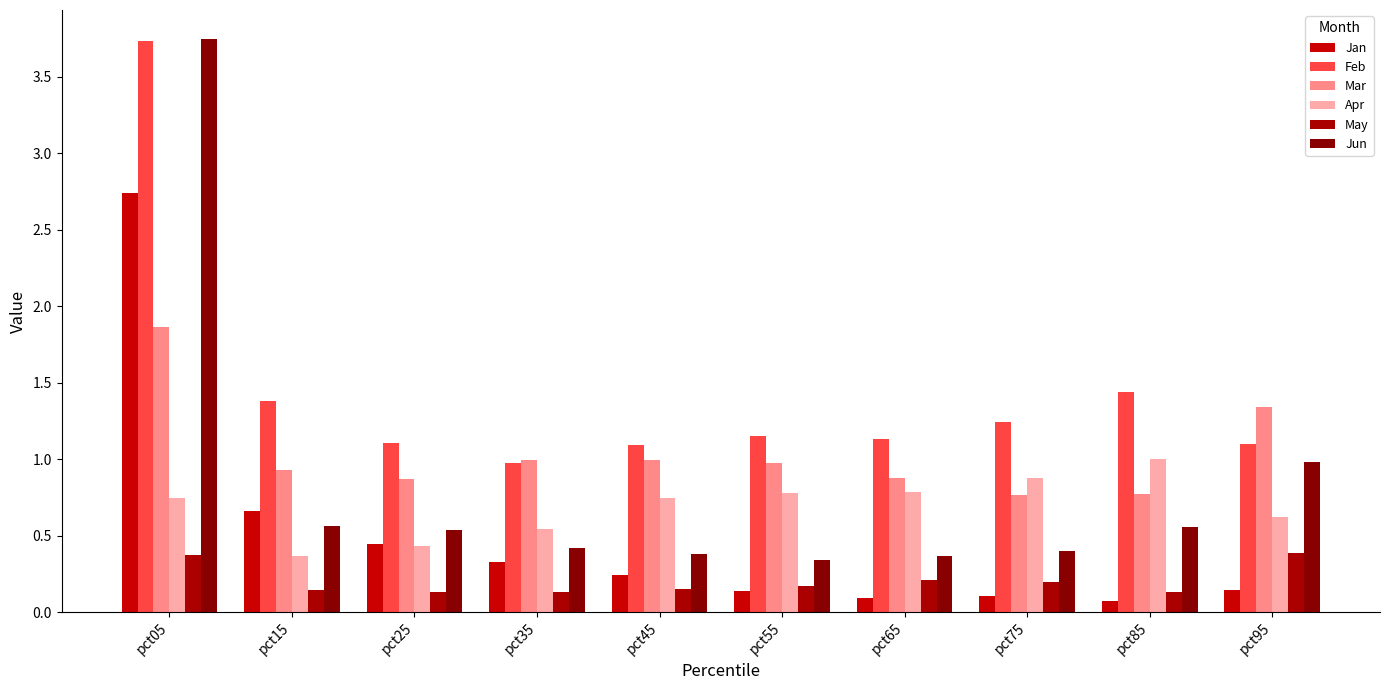

Reading left to right, extract all data points from this chart.

Jan: 2.7	0.7	0.4	0.3	0.2	0.1	0.1	0.1	0.1	0.1
Feb: 3.7	1.4	1.1	1.0	1.1	1.2	1.1	1.2	1.4	1.1
Mar: 1.9	0.9	0.9	1.0	1.0	1.0	0.9	0.8	0.8	1.3
Apr: 0.7	0.4	0.4	0.5	0.7	0.8	0.8	0.9	1.0	0.6
May: 0.4	0.1	0.1	0.1	0.2	0.2	0.2	0.2	0.1	0.4
Jun: 3.8	0.6	0.5	0.4	0.4	0.3	0.4	0.4	0.6	1.0